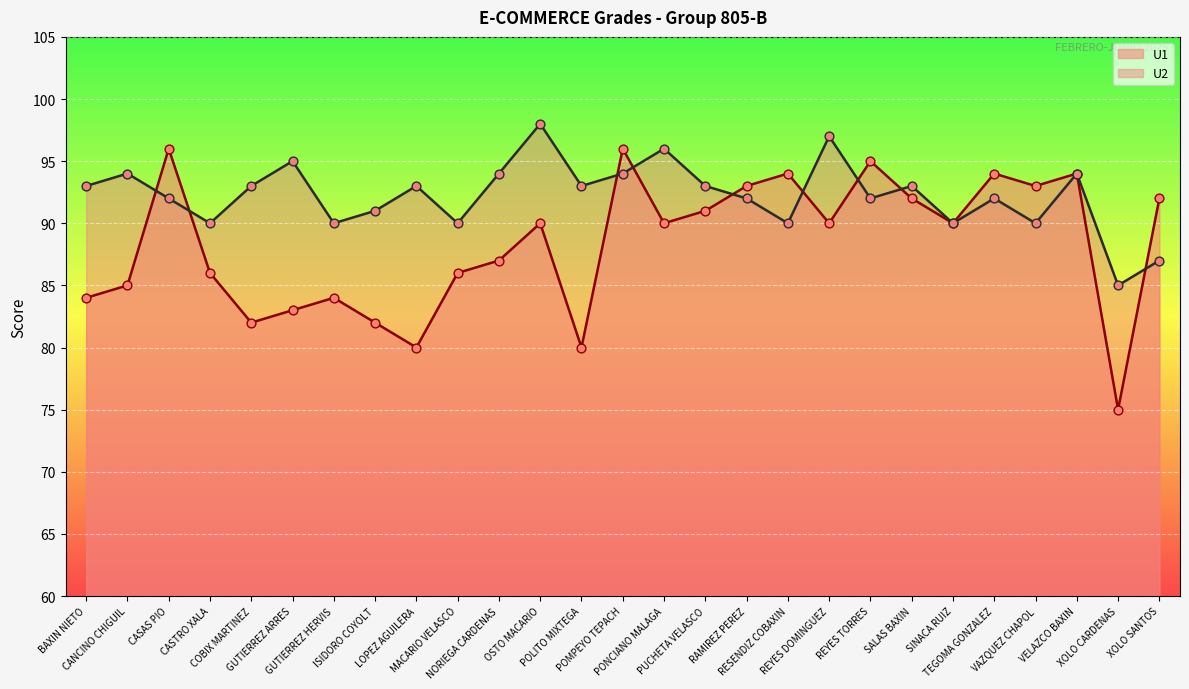

What is the total value across all series at LOPEZ AGUILERA?

173